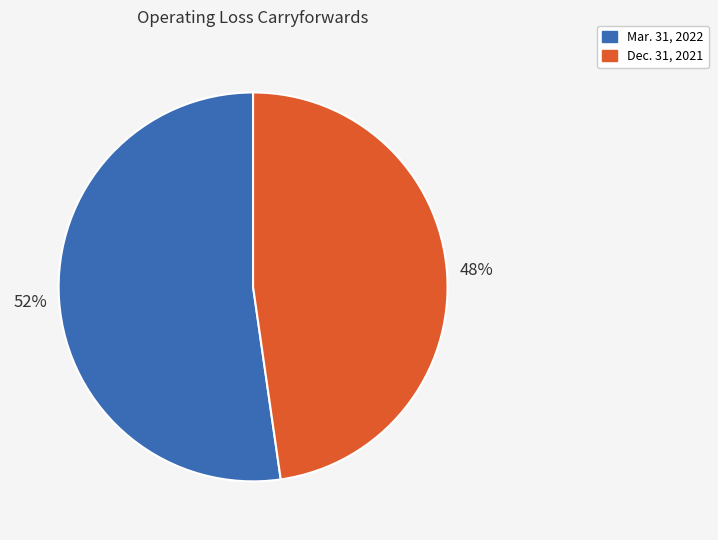

Combined, do Dec. 31, 2021 and Mar. 31, 2022 account for over 50%?

Yes